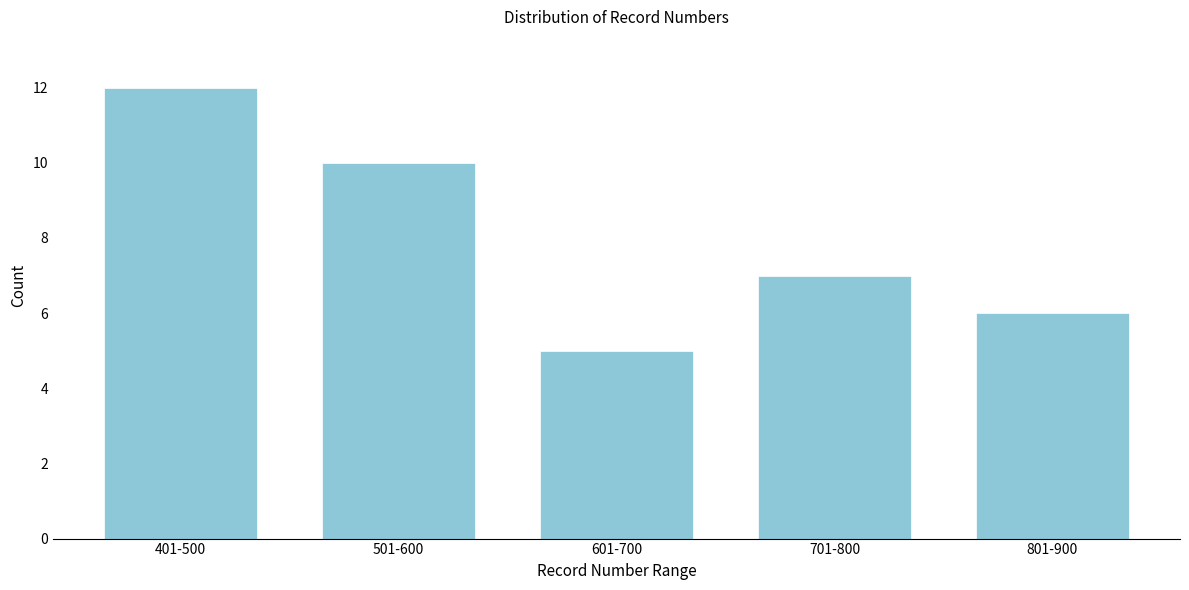

Reading left to right, extract all data points from this chart.

12	10	5	7	6